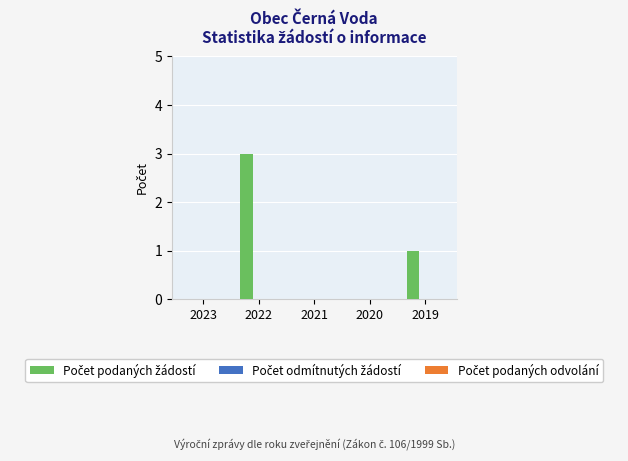

Is it true that the value at 2019 is 1?

True